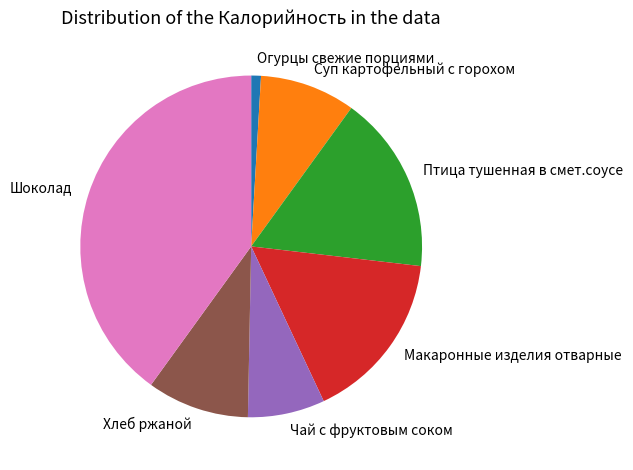

How many slices are in this pie chart?

7